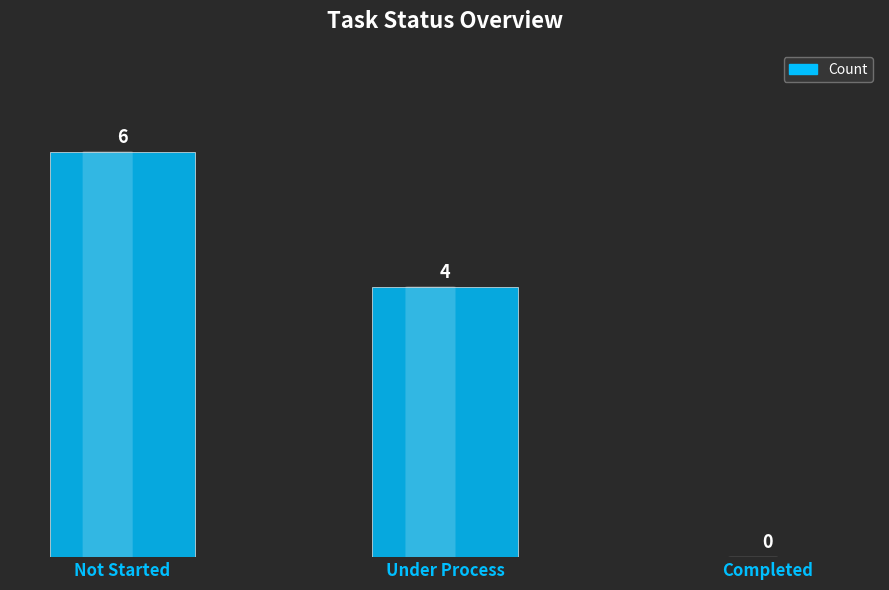

Which category has the highest value across all series?

Not Started